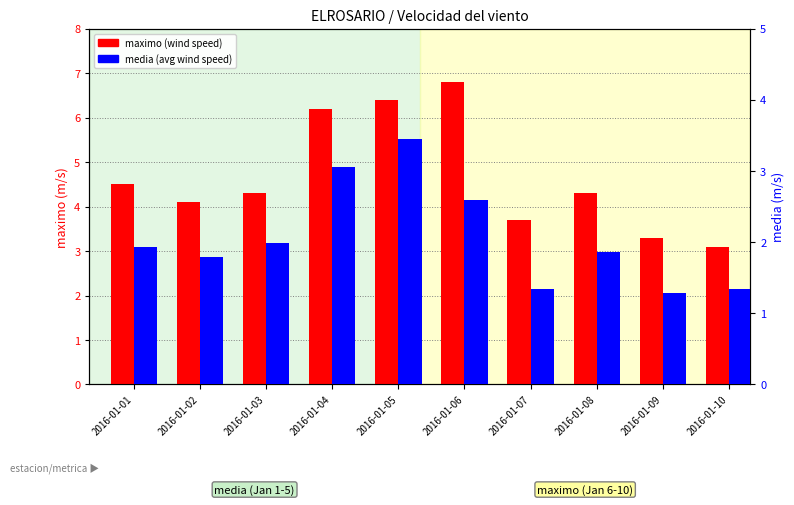

What is the difference between the second highest and minimum values in the media series?

1.8